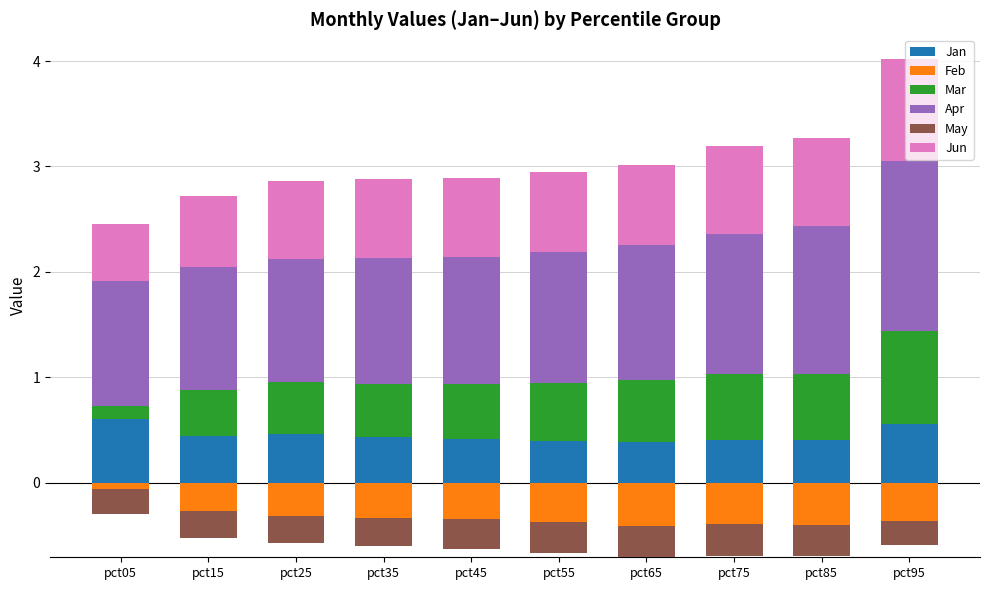

At which category does the chart reach its peak across all series?

pct95